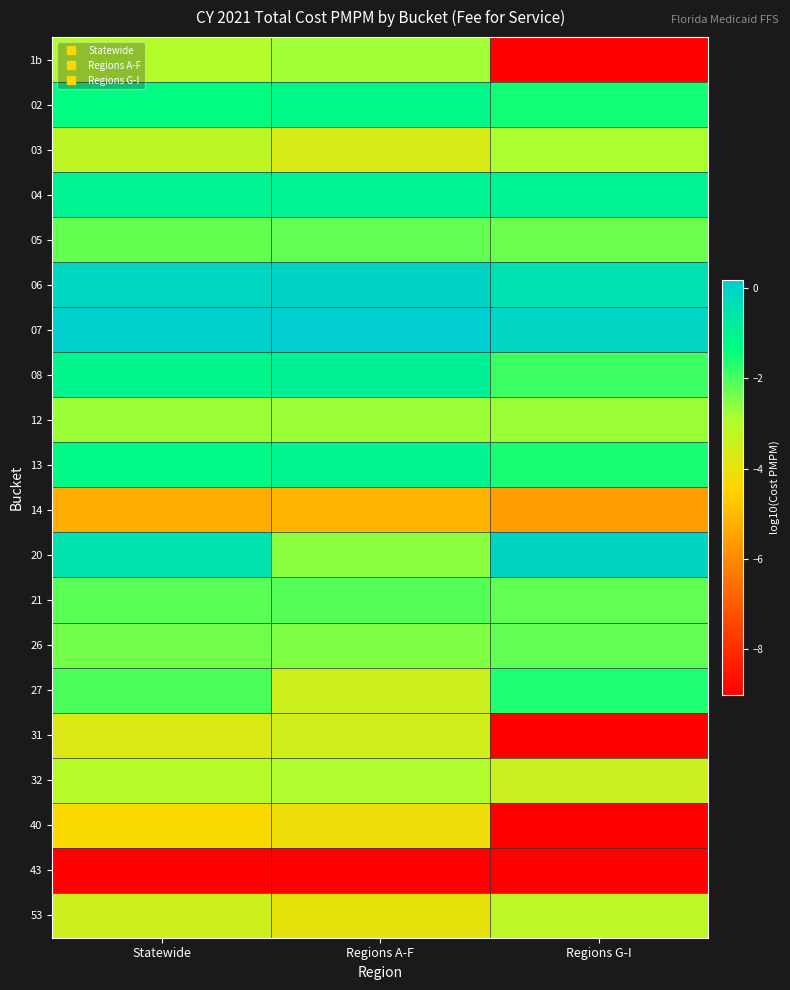

What is the total value across all series at Regions G-I?

-68.6